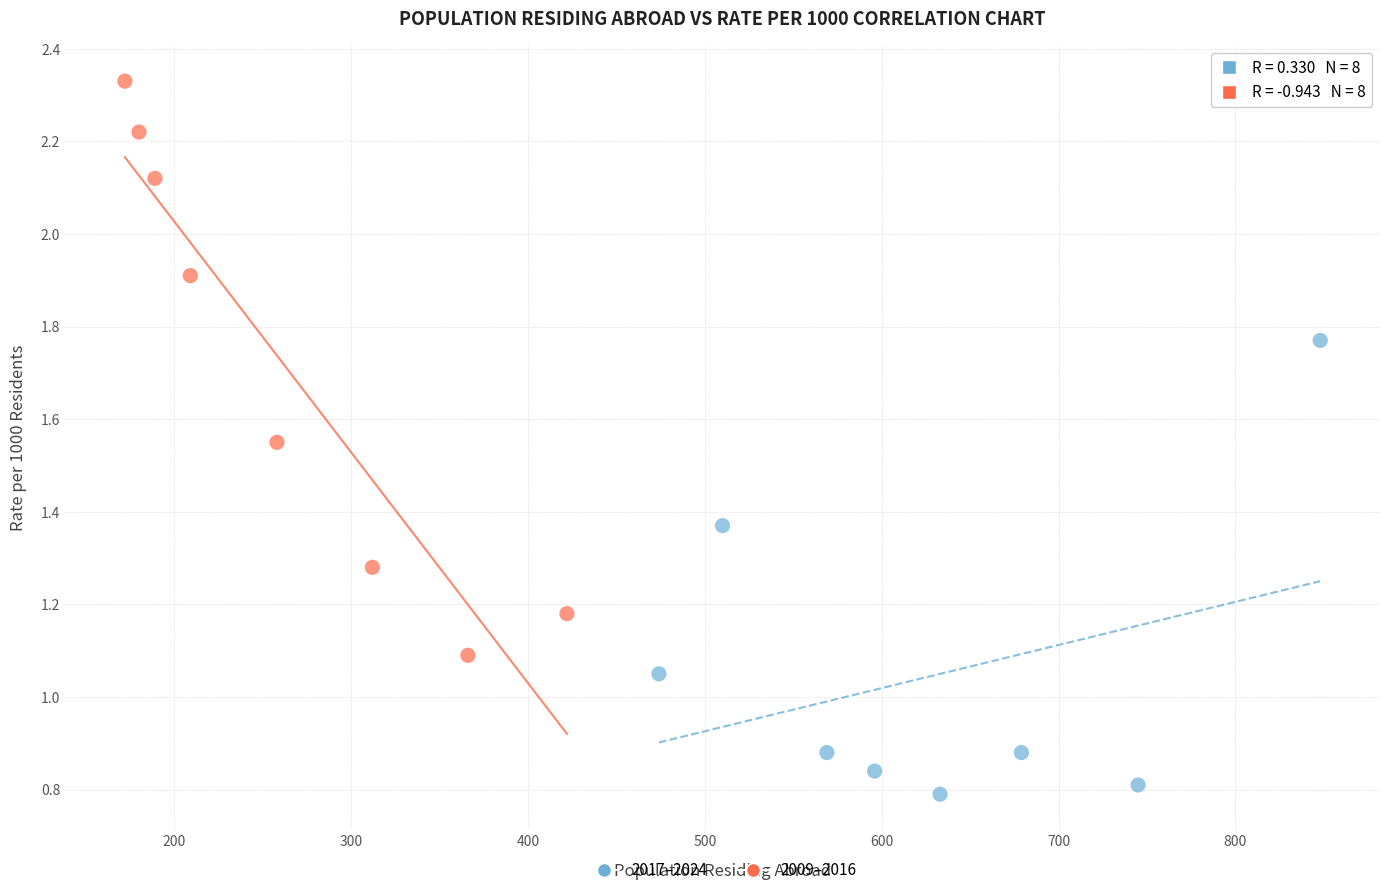

Which series contains the lowest Y value?

2017–2024